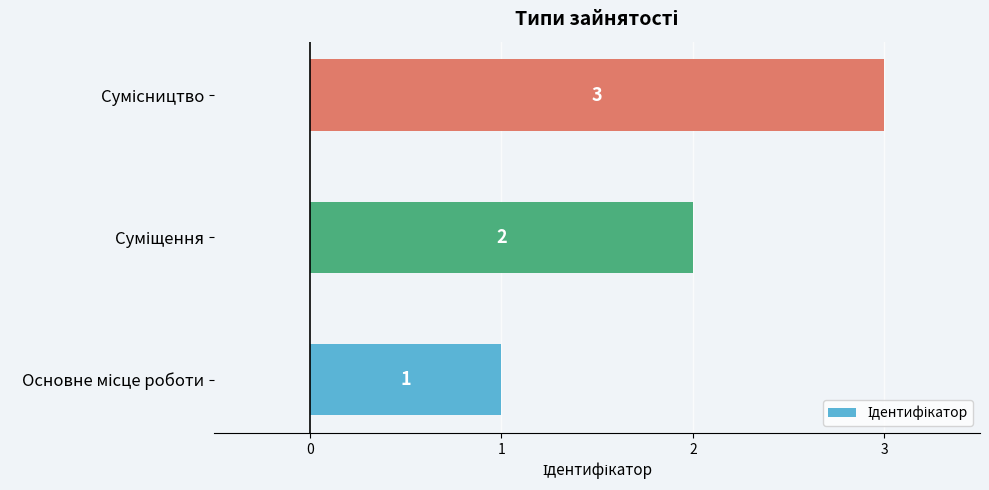

What is the greatest value displayed?

3